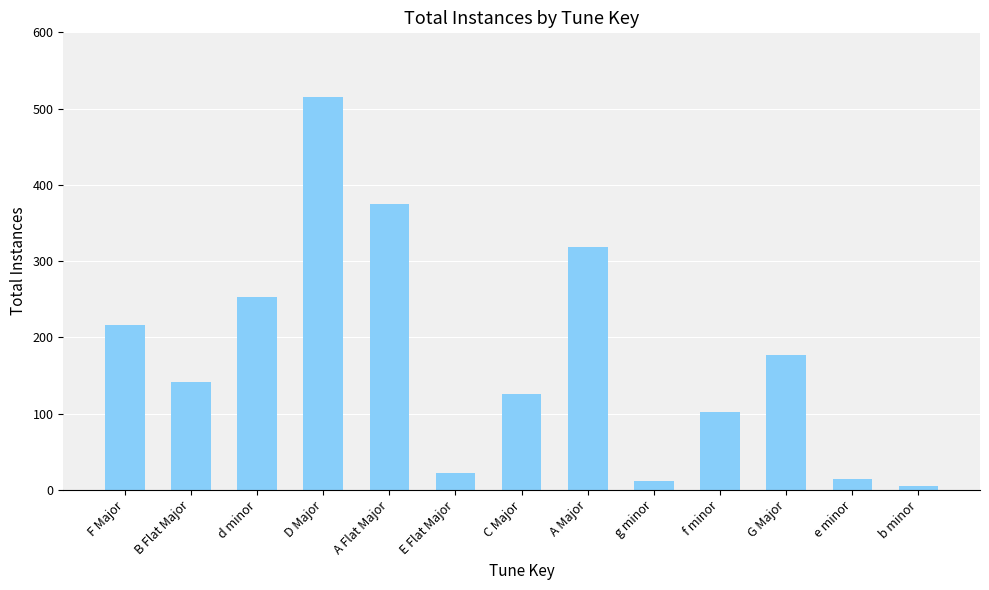

What is the label of the 3rd bar from the right?

G Major